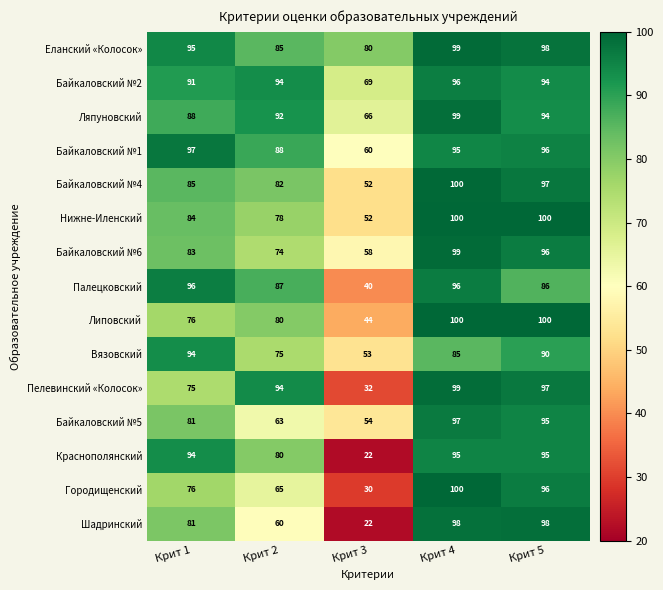

Which series has the largest range (max minus min)?

Шадринский